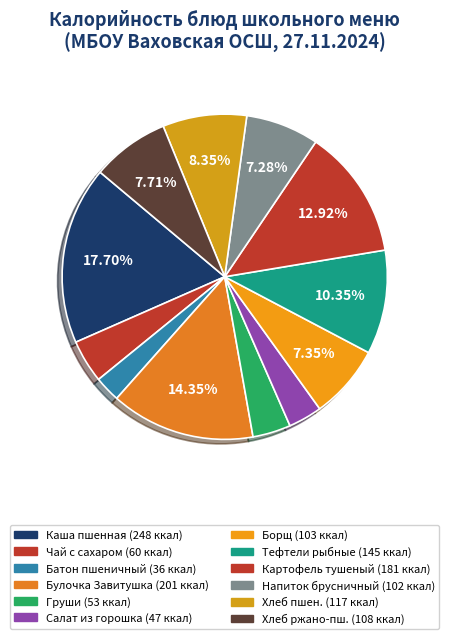

To the nearest percent, what is the difference between the largest and smallest slice percentages?

15%